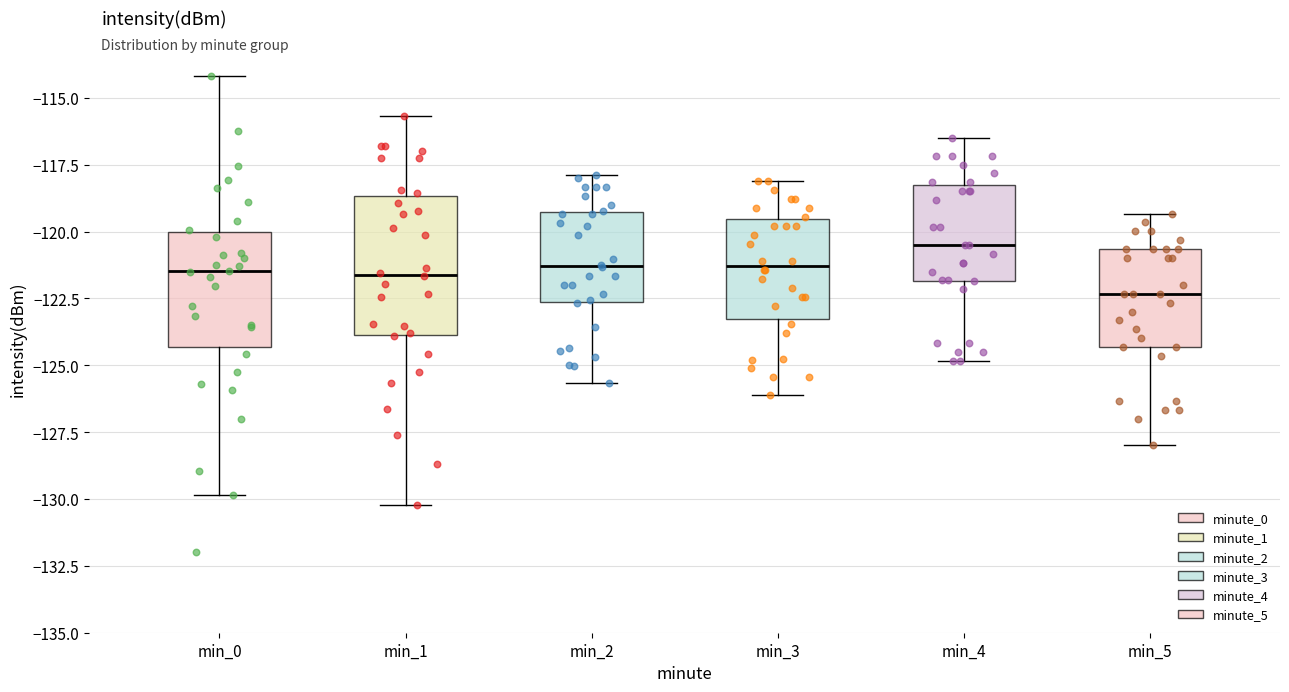

Reading left to right, read every box against the y-axis: the position of its median line, the range the box covers, and the ends of its whiskers. The values are not printed on the chart, so give them approximately, as read against the axis.

min_0: median -121.5, box -124.5 to -120.0, whiskers -130.0 to -114.0
min_1: median -121.5, box -124.0 to -118.5, whiskers -130.0 to -115.5
min_2: median -121.5, box -122.5 to -119.5, whiskers -125.5 to -118.0
min_3: median -121.5, box -123.5 to -119.5, whiskers -126.0 to -118.0
min_4: median -120.5, box -122.0 to -118.0, whiskers -125.0 to -116.5
min_5: median -122.5, box -124.5 to -120.5, whiskers -128.0 to -119.5